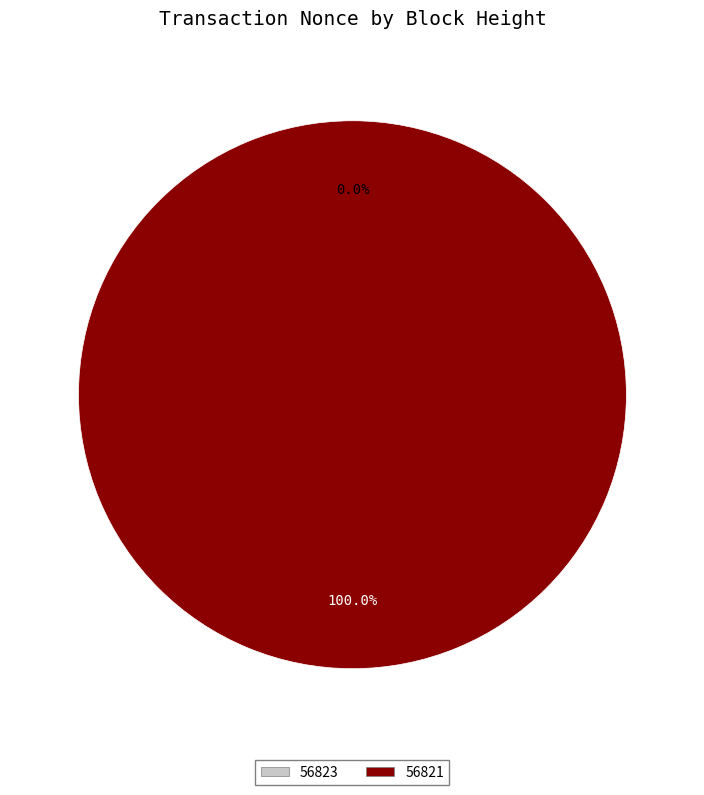

What is the change in value from 56823 to 56821?

+23051